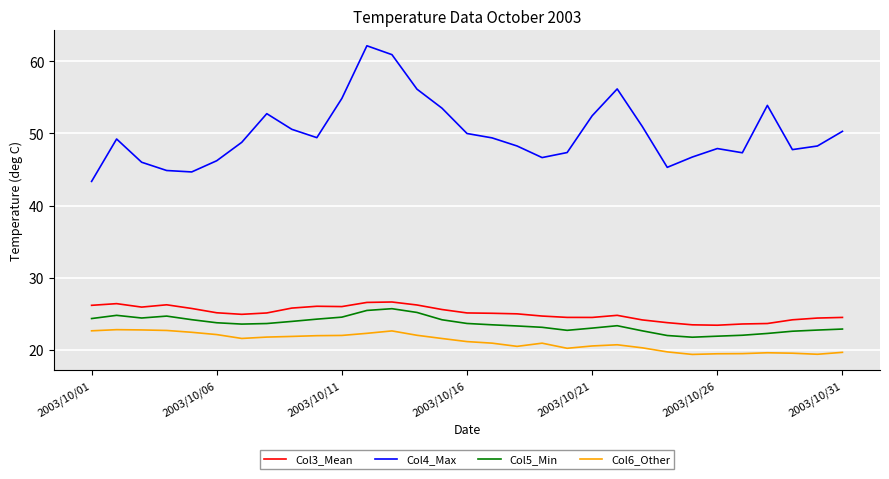

Which series has the largest total across all categories?

Col4_Max